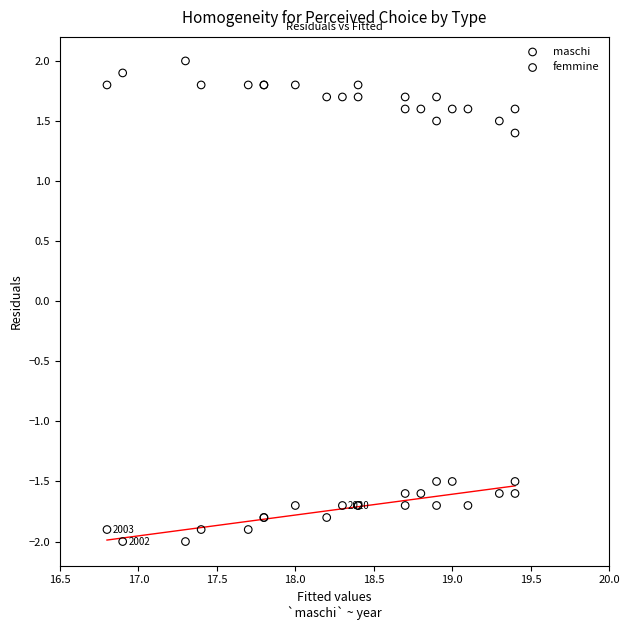

What are all the series names shown in the legend?

maschi, femmine